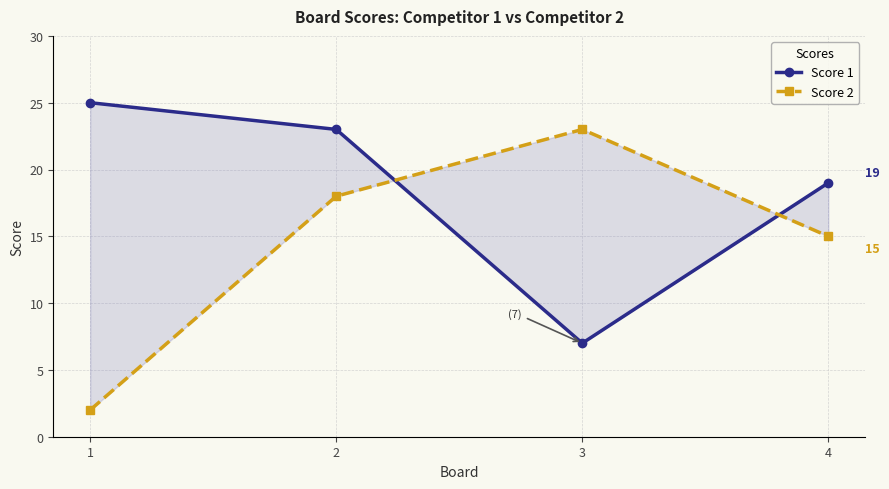

Rank the categories by Score 1 value from highest to lowest.

1, 2, 4, 3